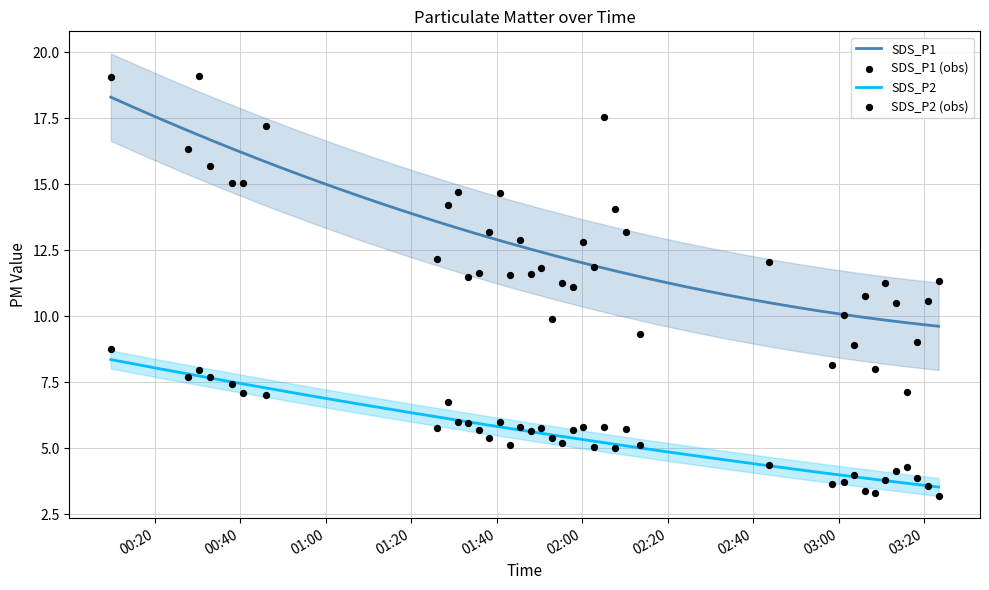

At which category is the sum across all series the highest?

2022/02/04 00:09:44